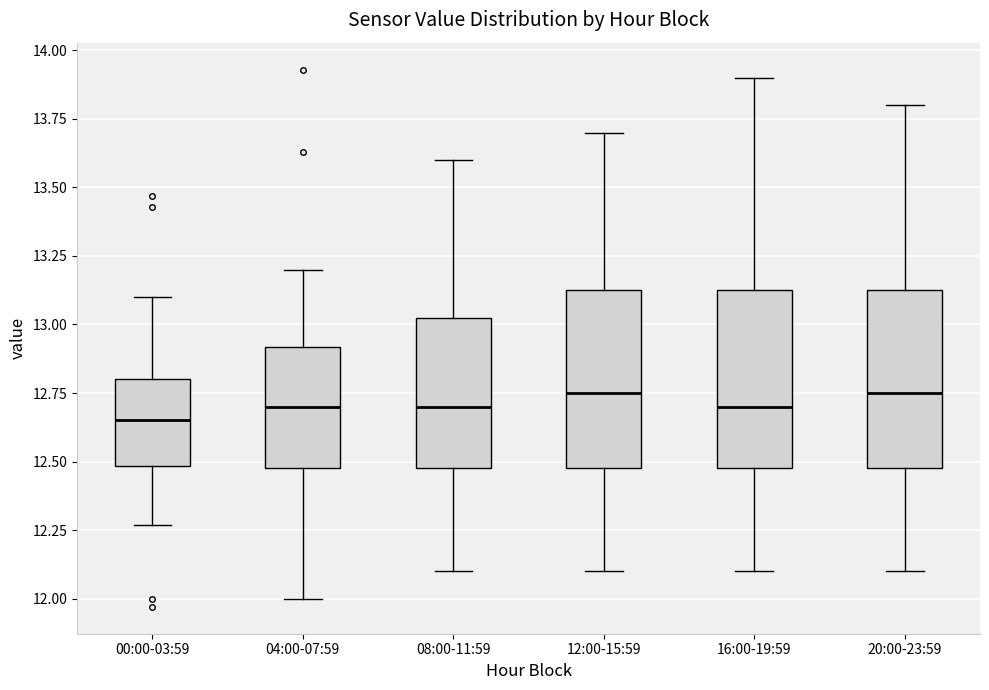

Reading left to right, read every box against the y-axis: the position of its median line, the range the box covers, and the ends of its whiskers. The values are not printed on the chart, so give them approximately, as read against the axis.

00:00-03:59: median 12.65, box 12.50 to 12.80, whiskers 12.25 to 13.10
04:00-07:59: median 12.70, box 12.50 to 12.90, whiskers 12.00 to 13.20
08:00-11:59: median 12.70, box 12.50 to 13.05, whiskers 12.10 to 13.60
12:00-15:59: median 12.75, box 12.50 to 13.15, whiskers 12.10 to 13.70
16:00-19:59: median 12.70, box 12.50 to 13.15, whiskers 12.10 to 13.90
20:00-23:59: median 12.75, box 12.50 to 13.15, whiskers 12.10 to 13.80